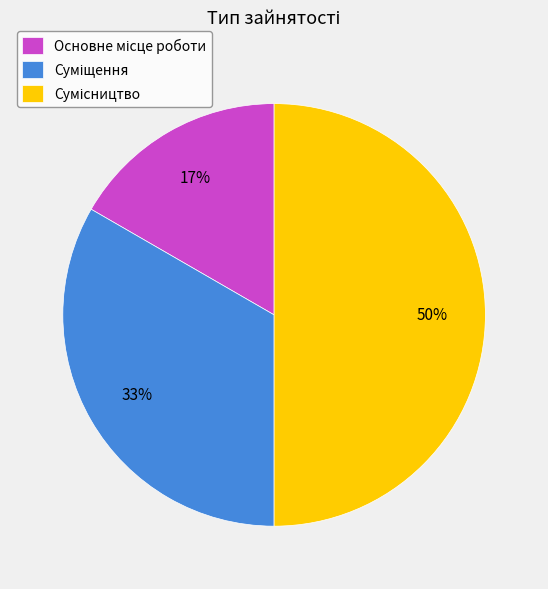

To the nearest percent, what is the average slice percentage?

33%